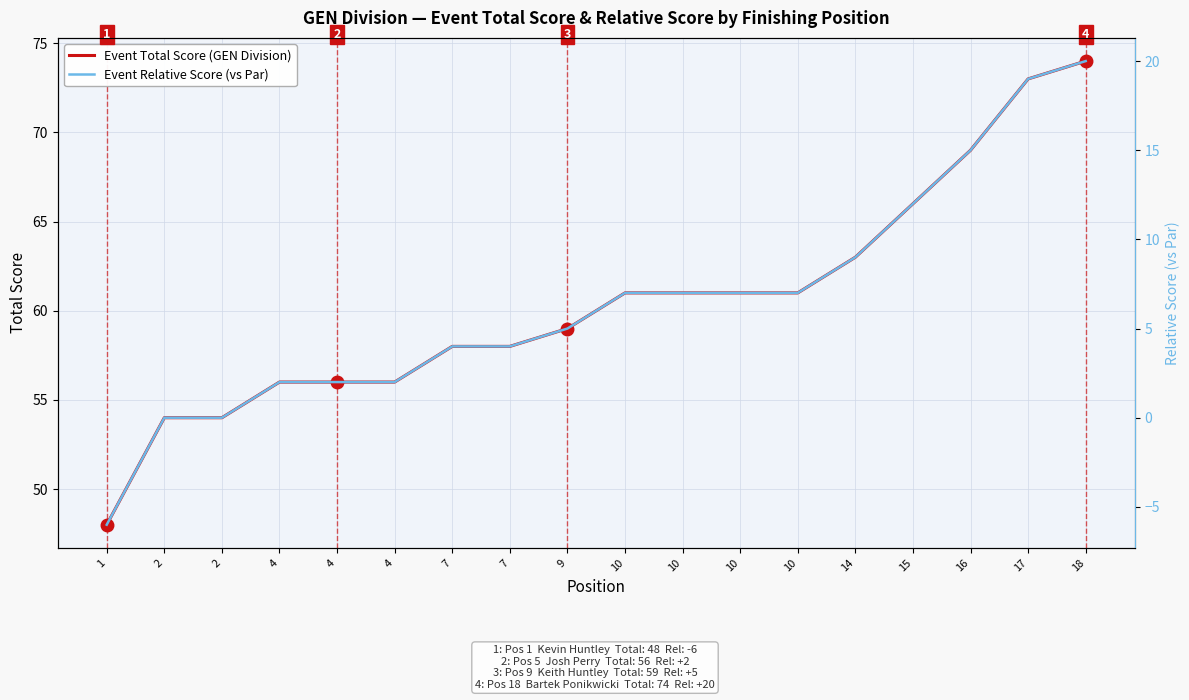

True or false: Event Relative Score (vs Par) and Event Total Score (GEN Division) cross at least once.

False